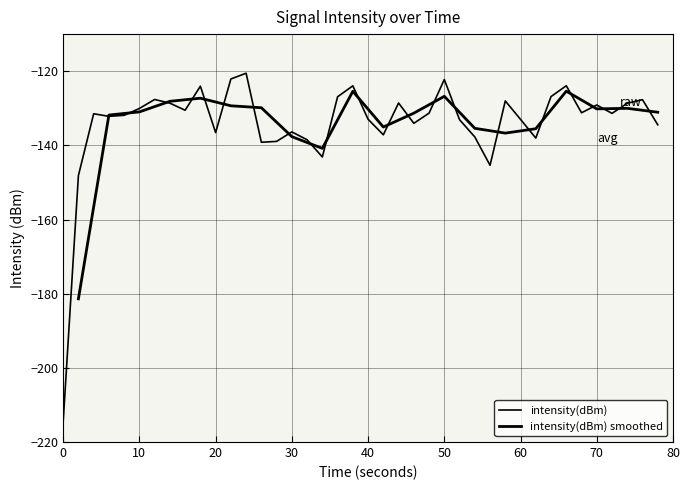

Does the chart display data point markers on the line(s)?

No